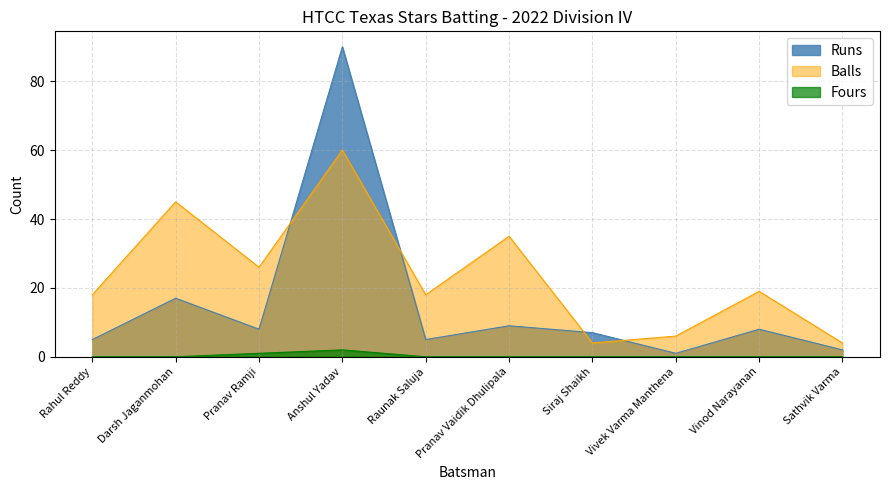

What is the value of the Runs point at the 4th from the left?

90